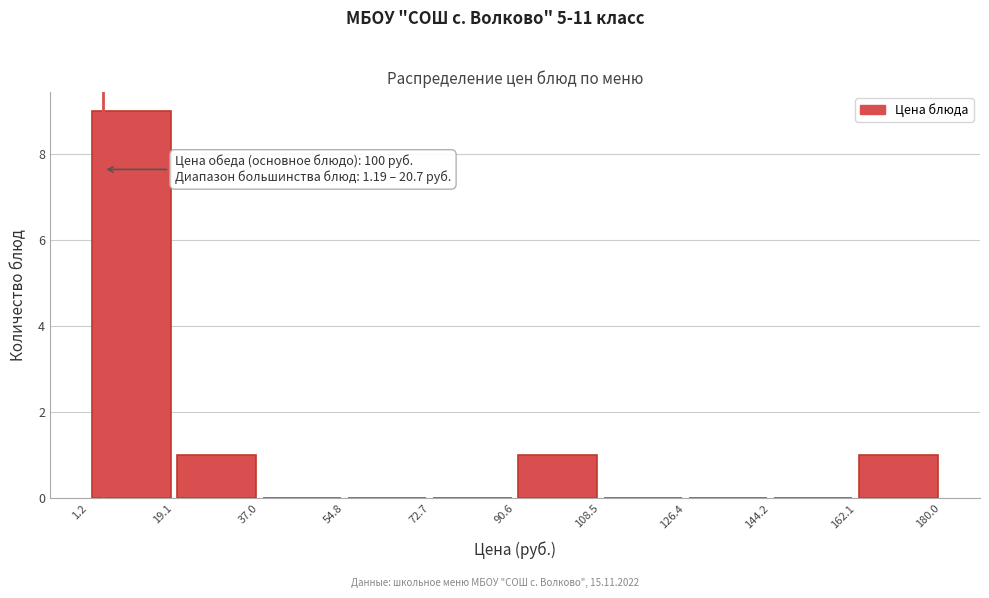

Over which range of the x-axis is the bar tallest?

1.2 to 19.1